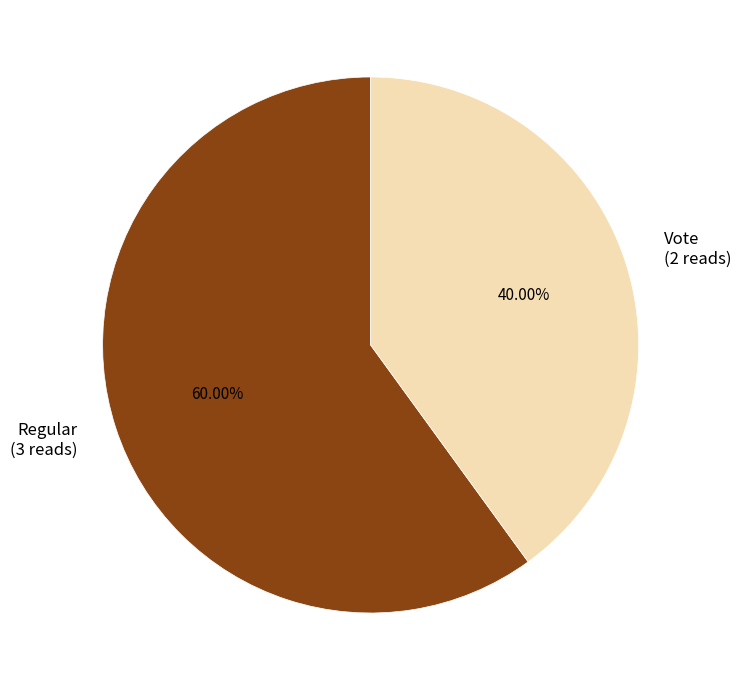

What is the majority slice?

Regular (3 reads)